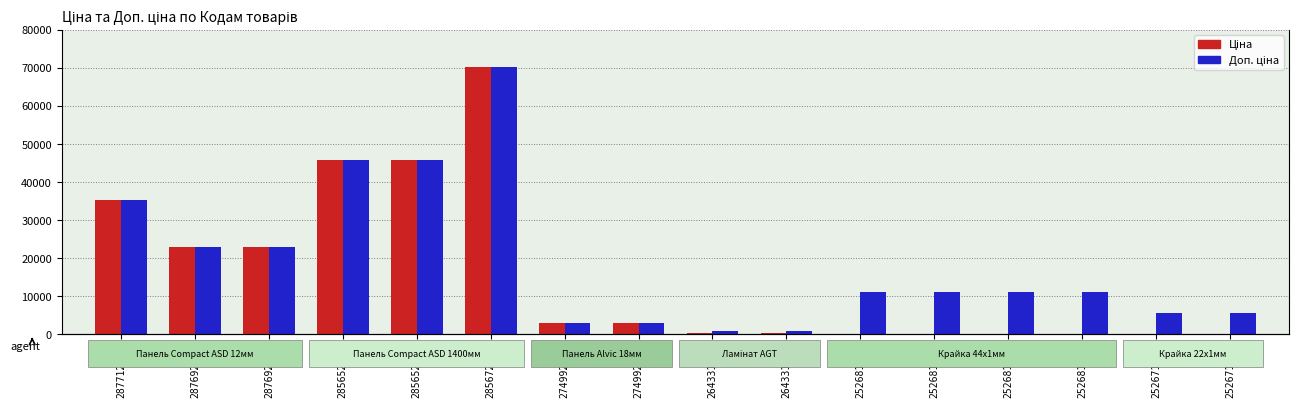

Are the bars horizontal?

No